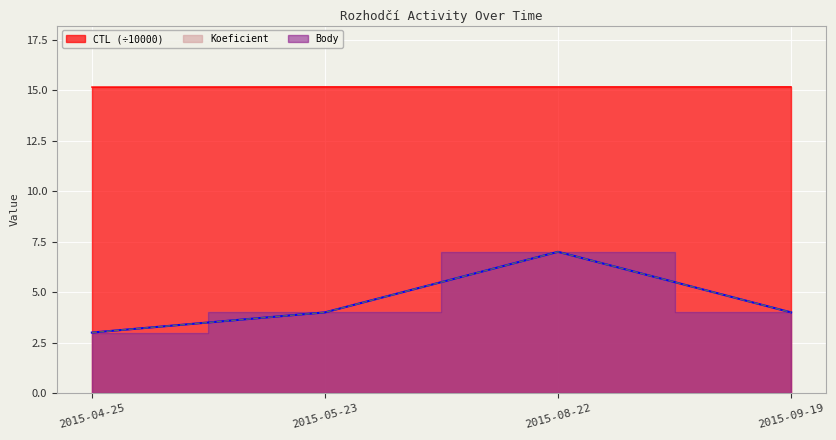

What is the average value of the Body line series?

4.5